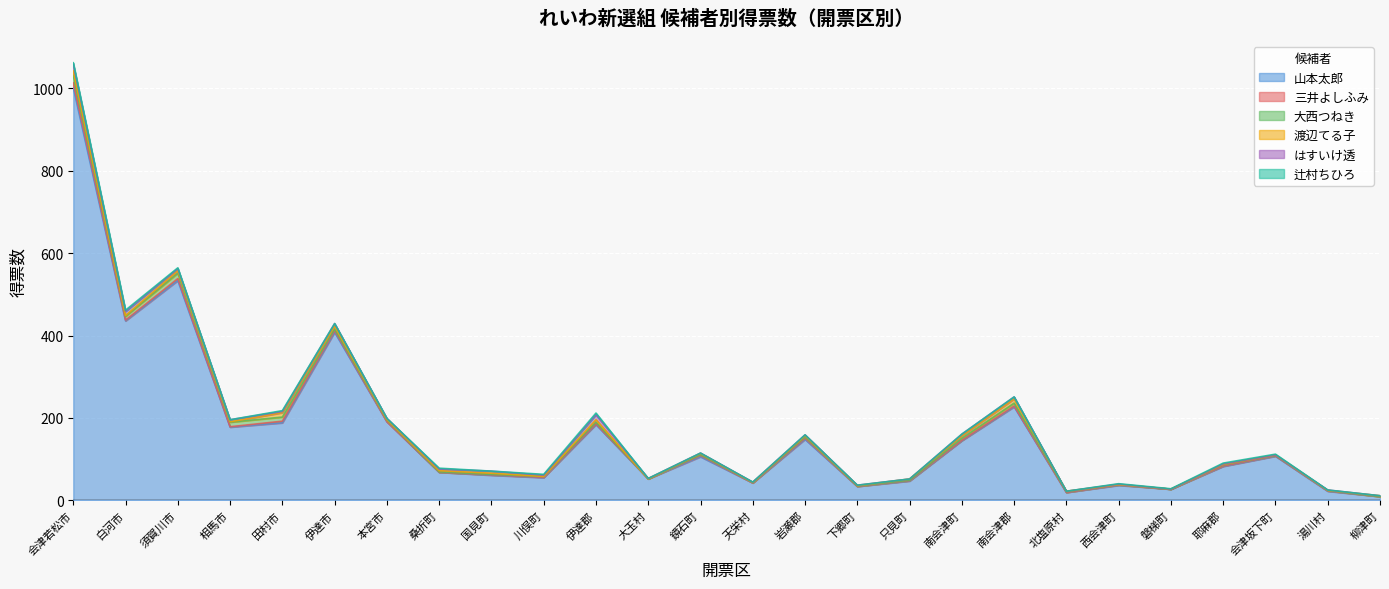

How many data points in 大西つねき are less than 2?

11